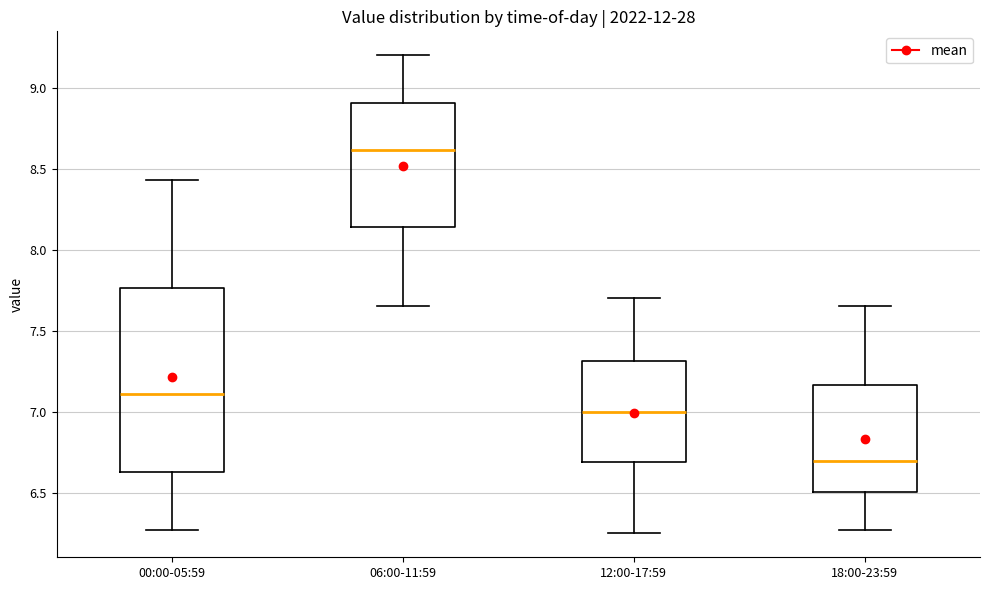

Reading left to right, read every box against the y-axis: the position of its median line, the range the box covers, and the ends of its whiskers. The values are not printed on the chart, so give them approximately, as read against the axis.

00:00-05:59: median 7.10, box 6.65 to 7.75, whiskers 6.25 to 8.45
06:00-11:59: median 8.60, box 8.15 to 8.90, whiskers 7.65 to 9.20
12:00-17:59: median 7.00, box 6.70 to 7.30, whiskers 6.25 to 7.70
18:00-23:59: median 6.70, box 6.50 to 7.15, whiskers 6.25 to 7.65